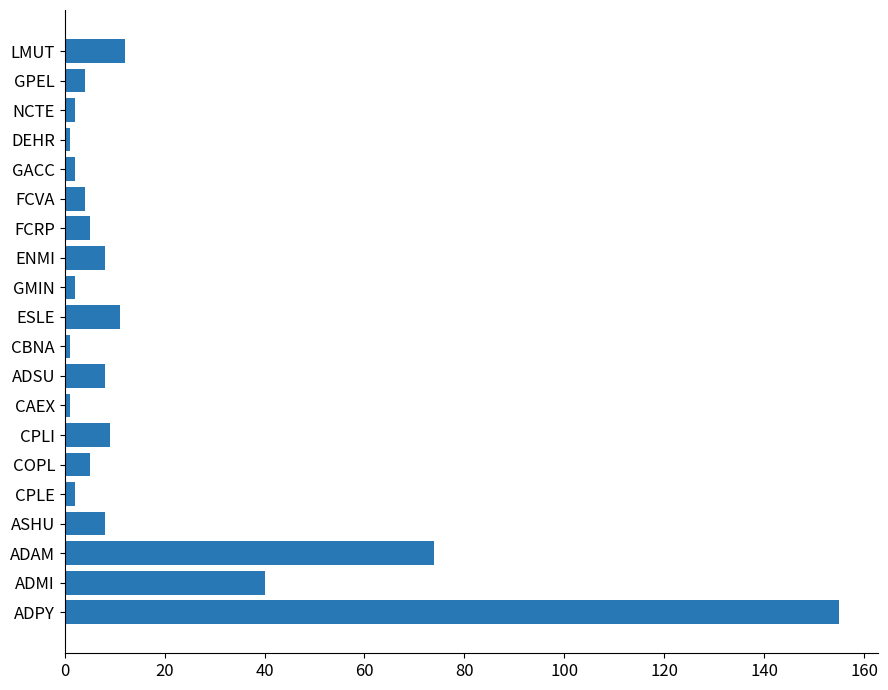

The value at ADMI is 40. True or false?

True